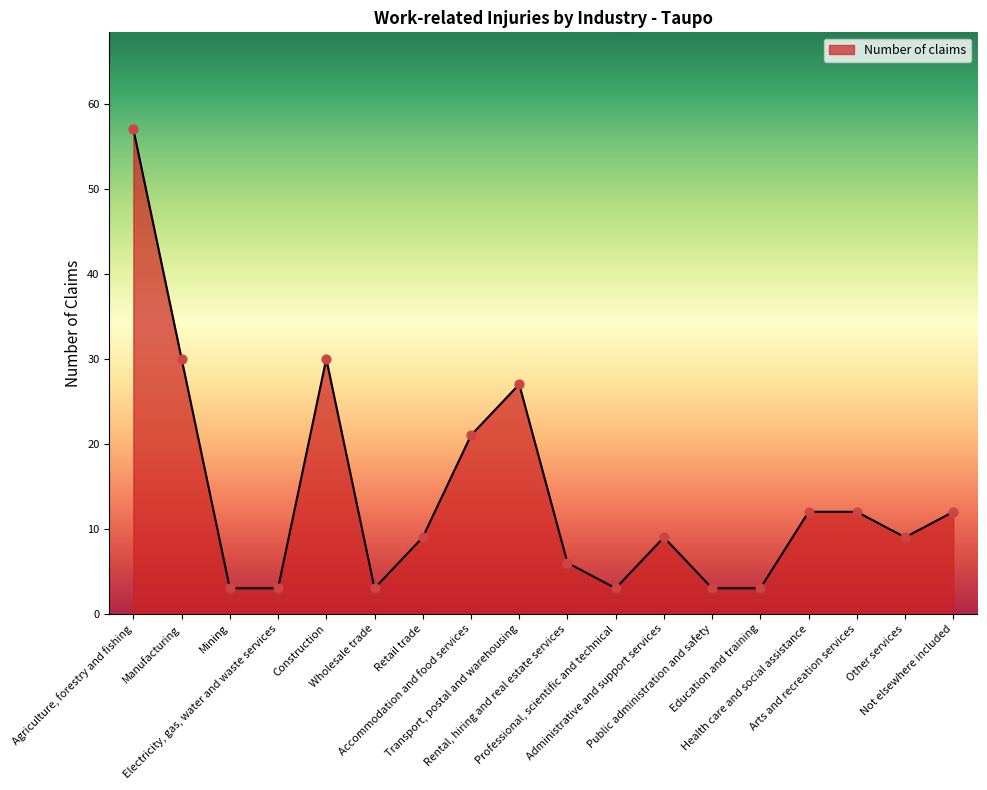

What is the ratio of the value at Public administration and safety to the value at Electricity, gas, water and waste services?

1.0